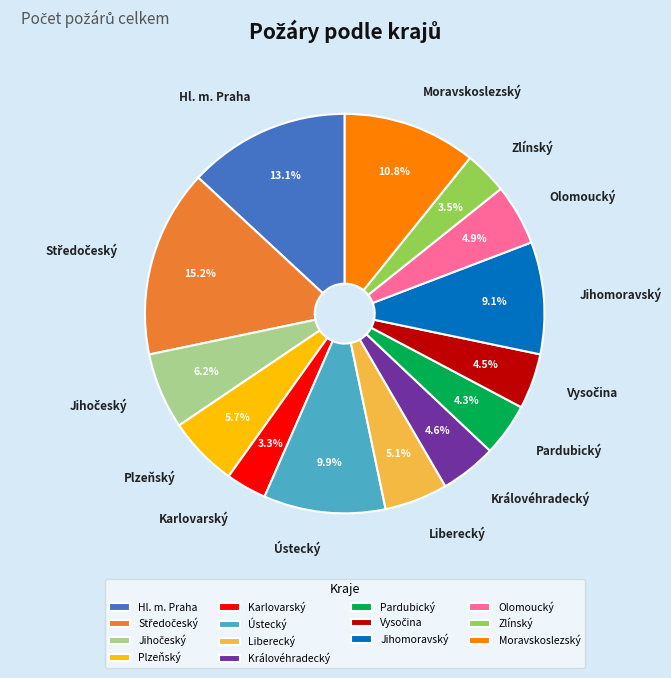

Count the number of slices in the pie.

14